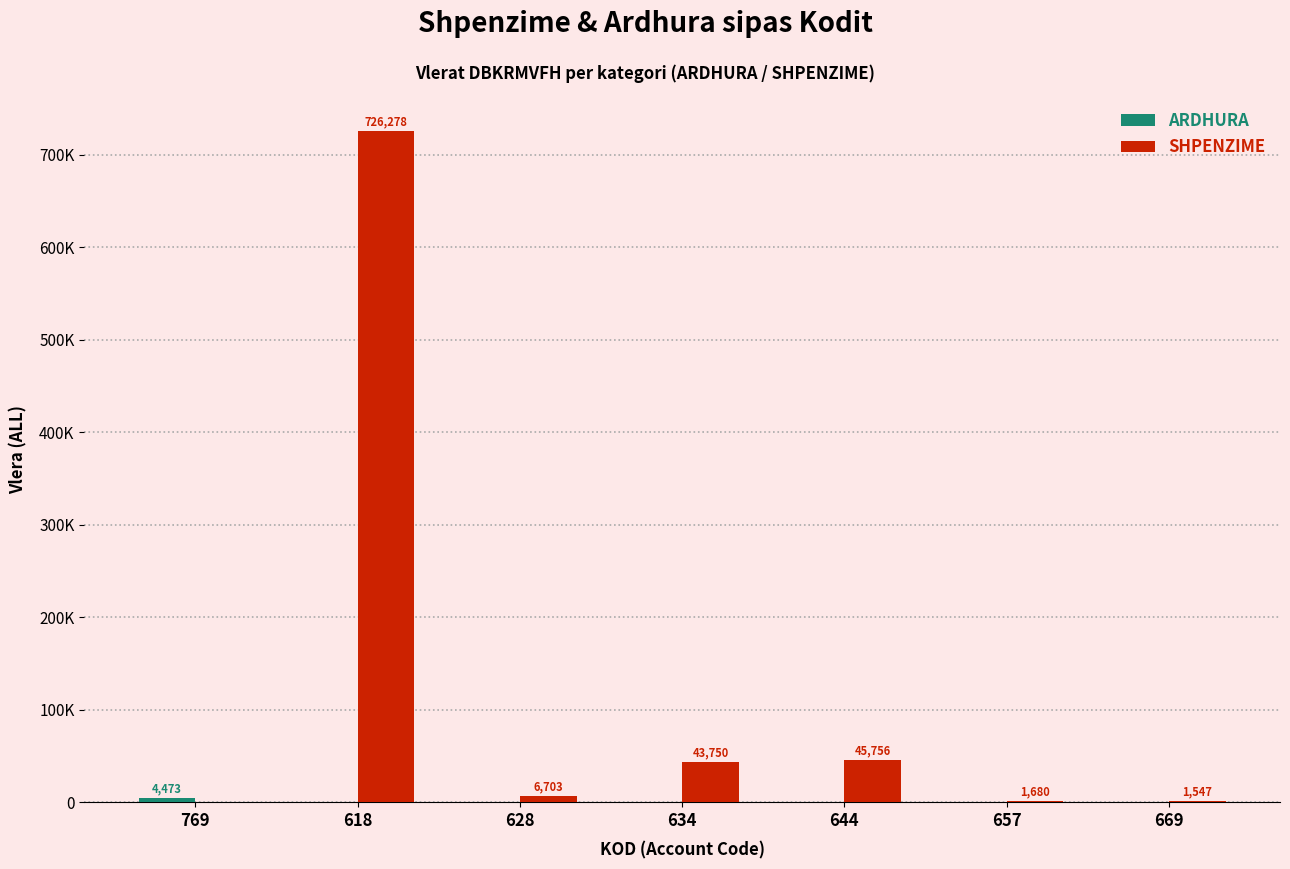

Are the bars horizontal?

No